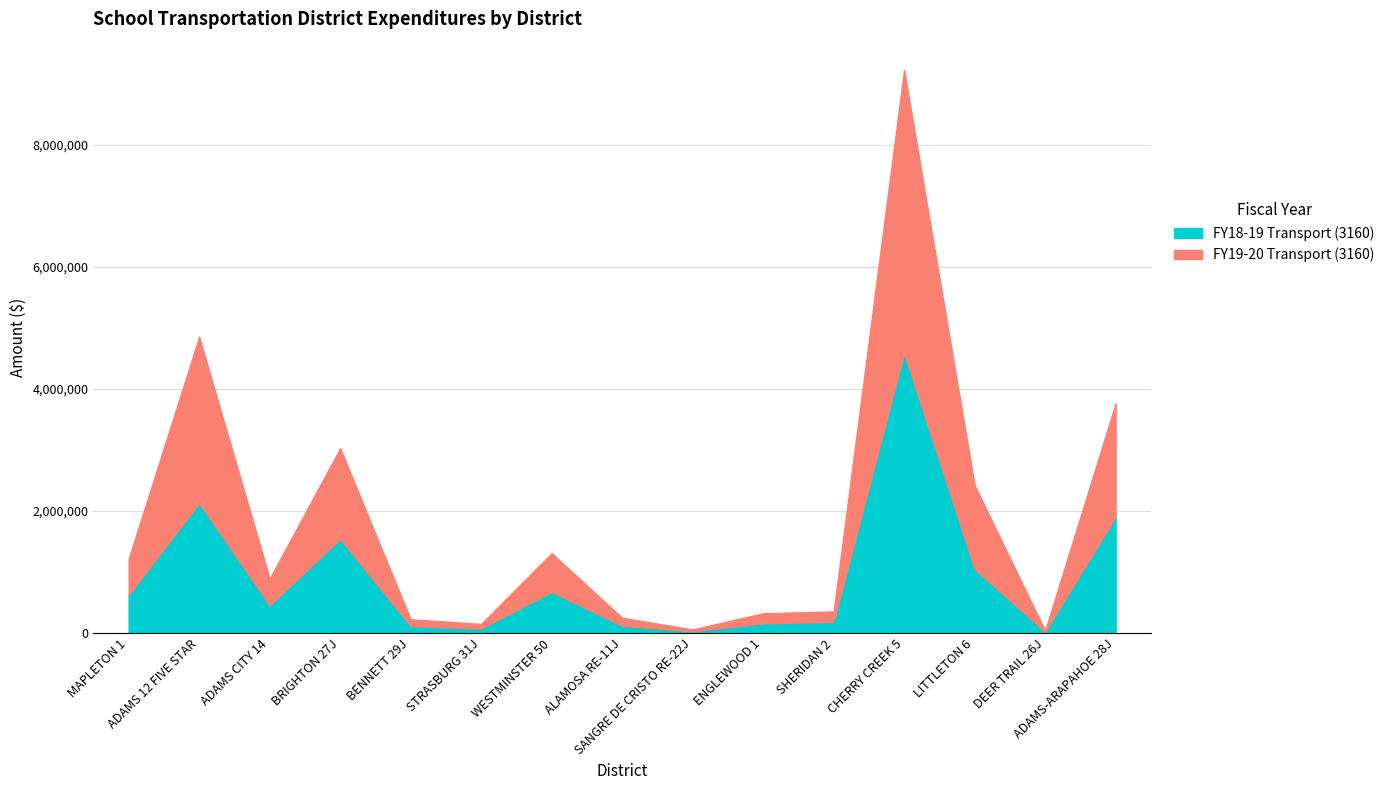

Reading right to left, transcribe all the data shown in this chart.

FY19-20 Transport (3160): 1858097.1	18507.5	1372469.8	4642653.5	171448.6	163710.8	29656.4	131079.5	634781.2	76359.3	111587.8	1484551.3	438147.2	2726513.5	591757.3
FY18-19 Transport (3160): 1904854.9	18370.2	1050152.9	4586204.3	182220.1	159321.9	28912.7	118660.9	673461.4	72443.5	113475.5	1542586.7	452762.2	2128638.7	626026.7